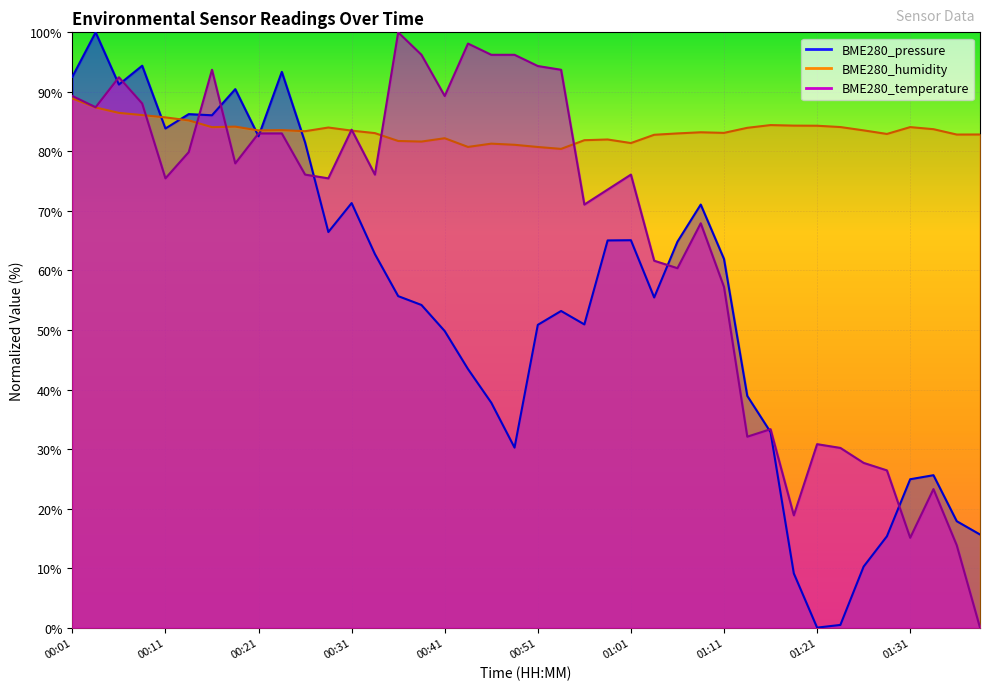

True or false: BME280_pressure and BME280_temperature cross at least once.

True